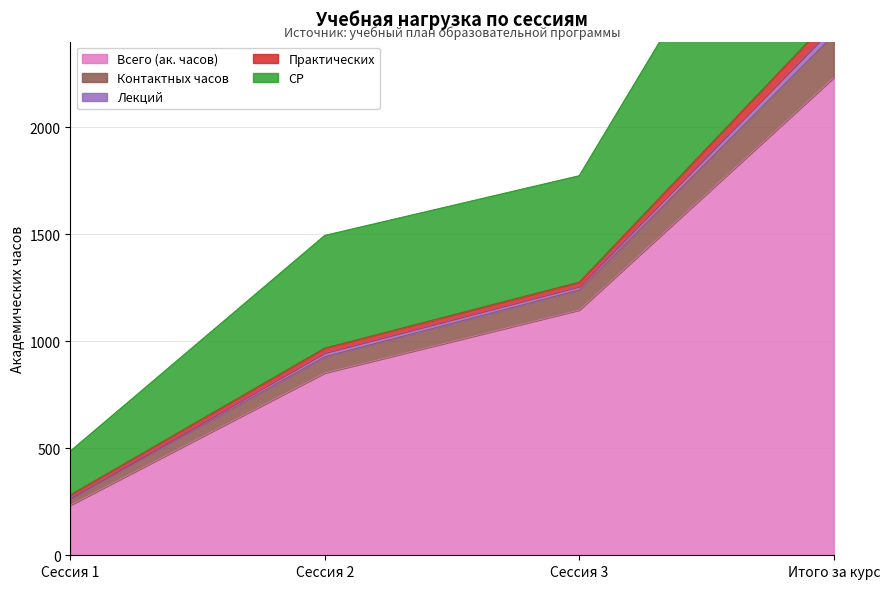

The Всего (ак. часов) series shows 3518 at Итого за курс. True or false?

False